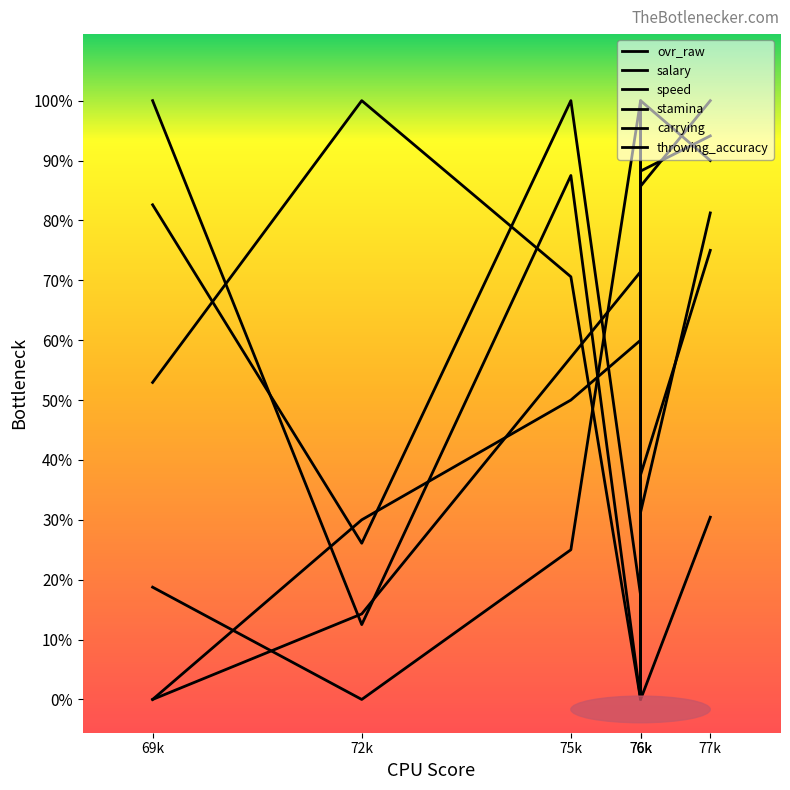

Which category has the lowest value in the speed series?

76k